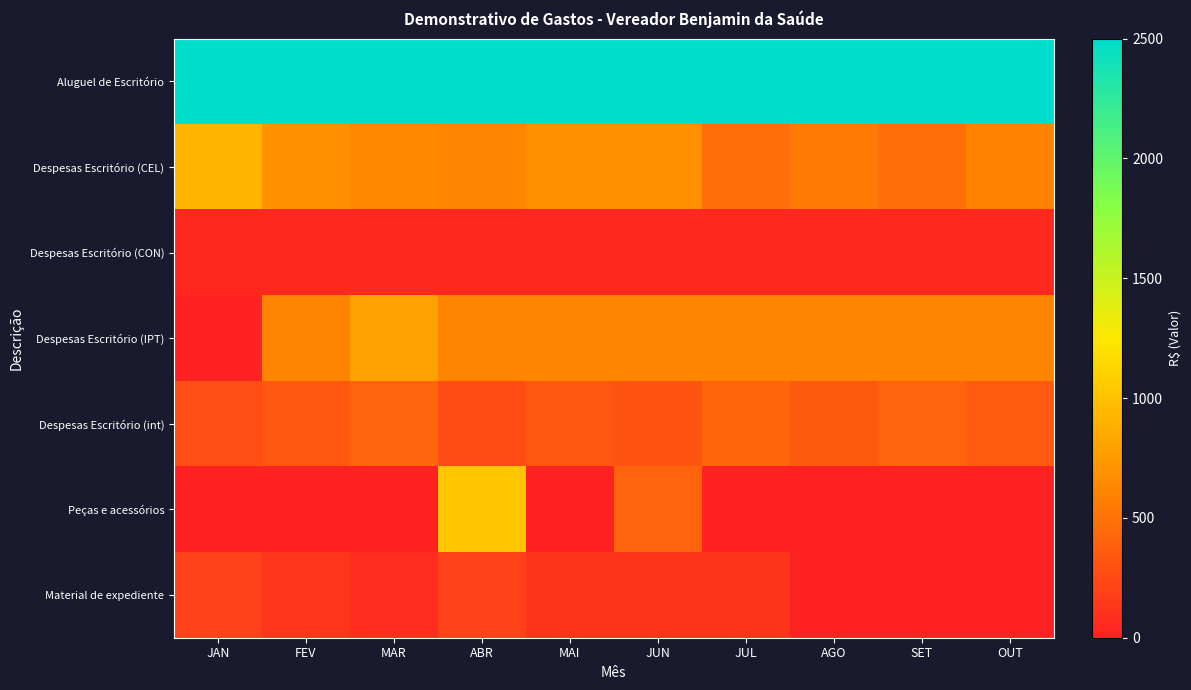

At which category is the sum across all series the highest?

ABR